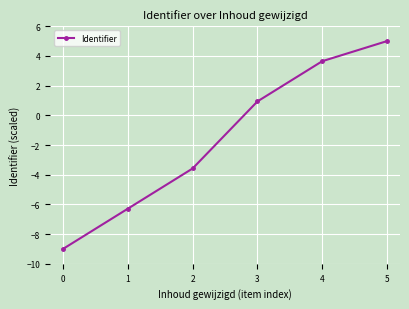

Reading left to right, extract all data points from this chart.

-9.0	-6.3	-3.6	0.9	3.6	5.0